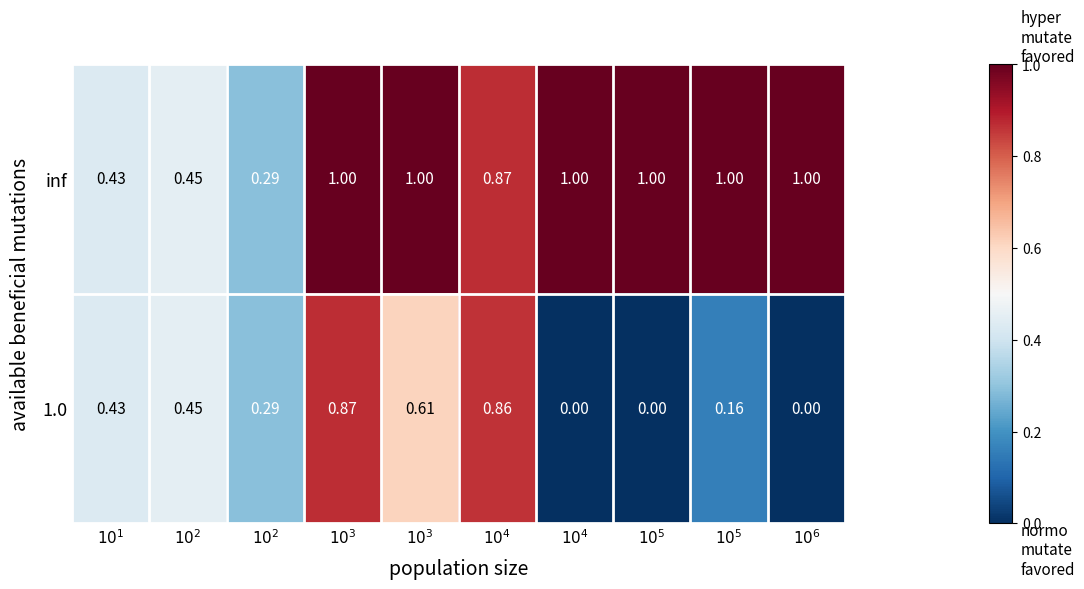

How many values in the 1.0 series exceed 0?

7